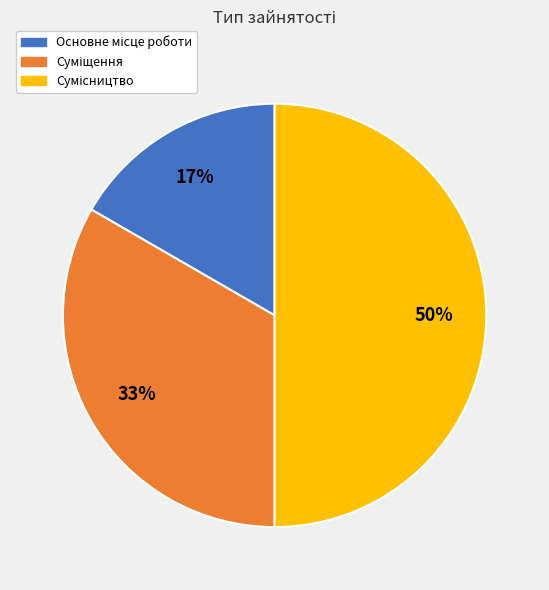

To the nearest percent, what is the average slice percentage?

33%